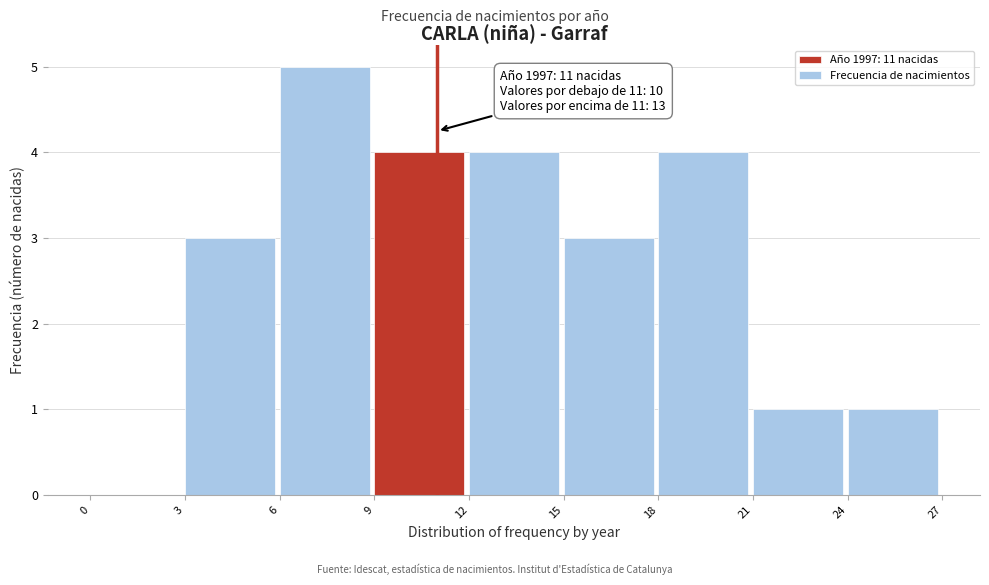

Which range on the x-axis has the tallest bar?

6 to 9